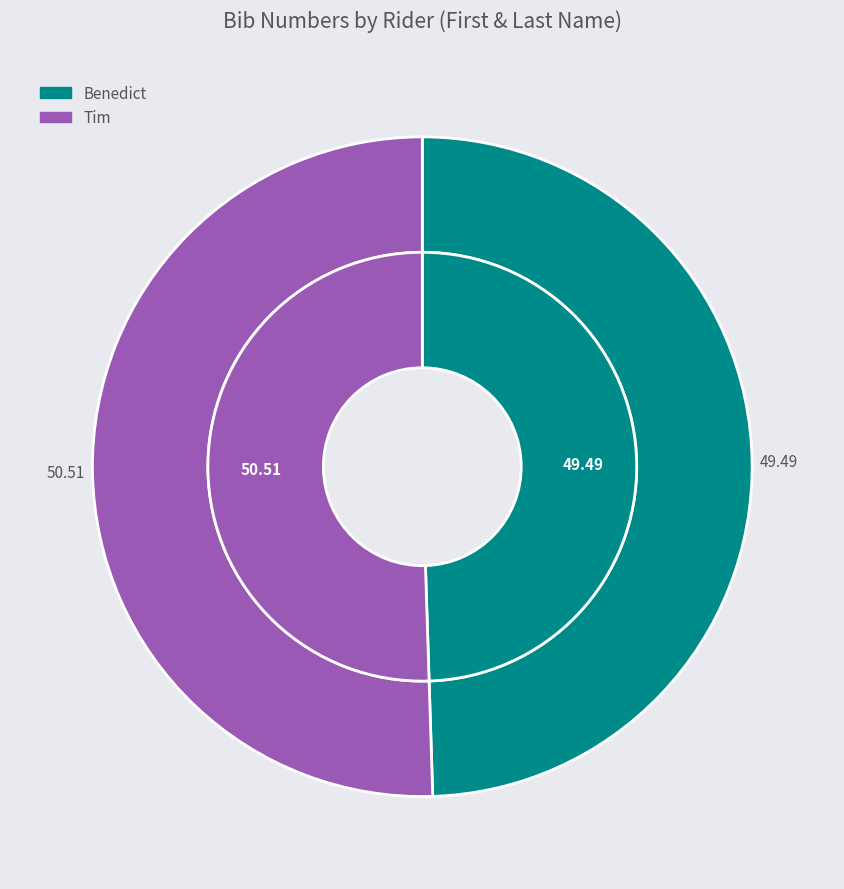

Between Tim and Benedict, which is larger?

Tim